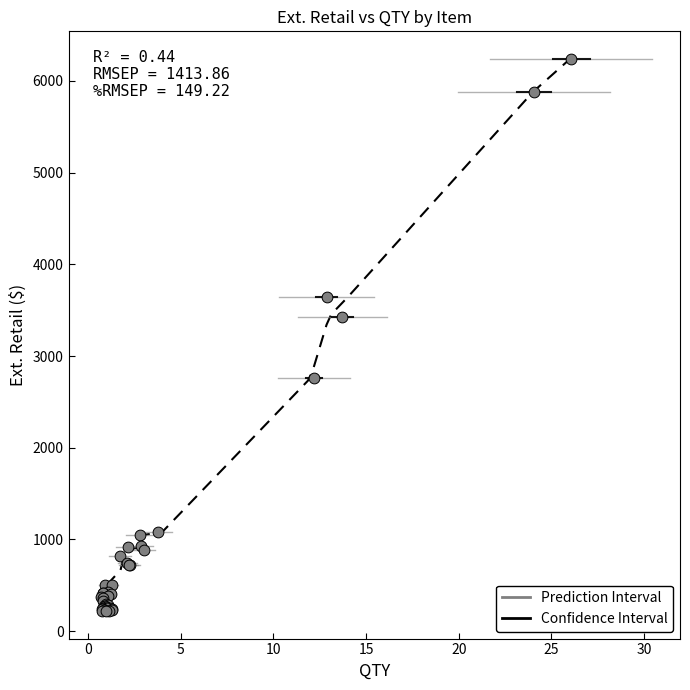

What Y value in the scatter plot is closest to 3229?

3429.9